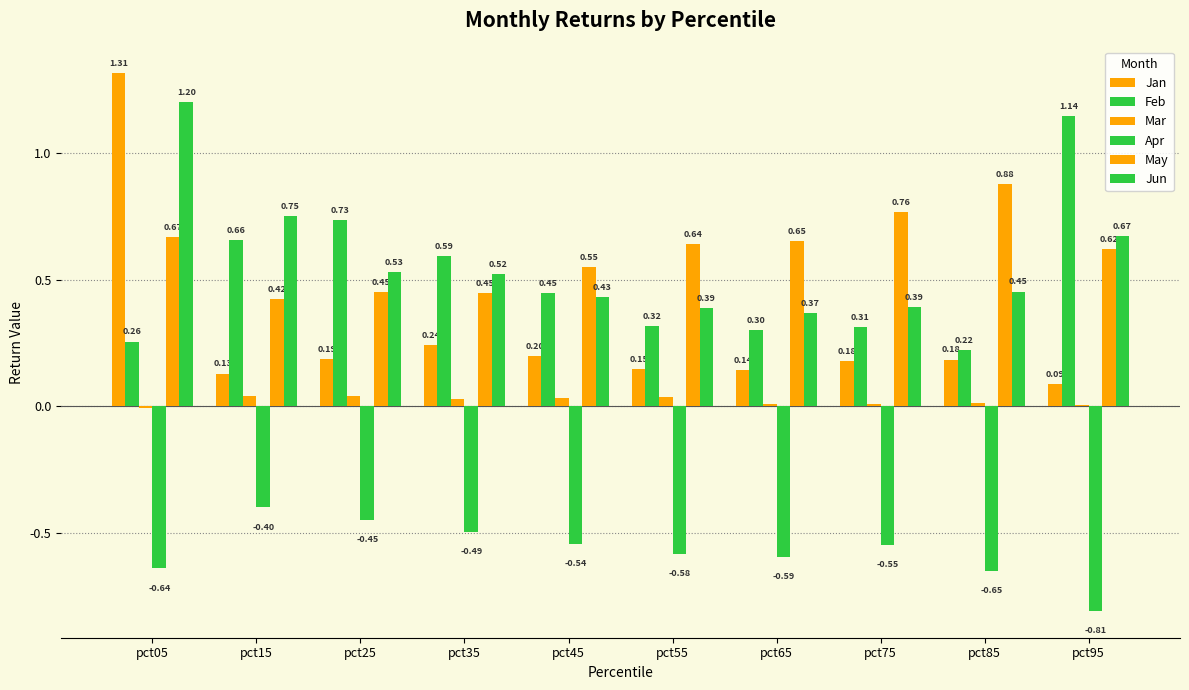

What is the value of the May bar at the 10th from the left?

0.6